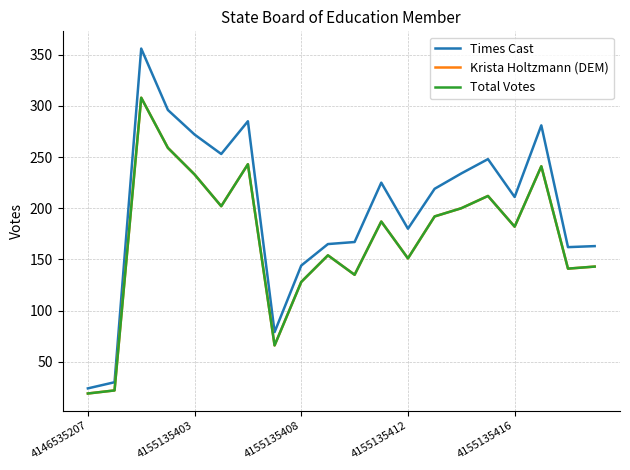

Does the chart have visible grid lines?

Yes